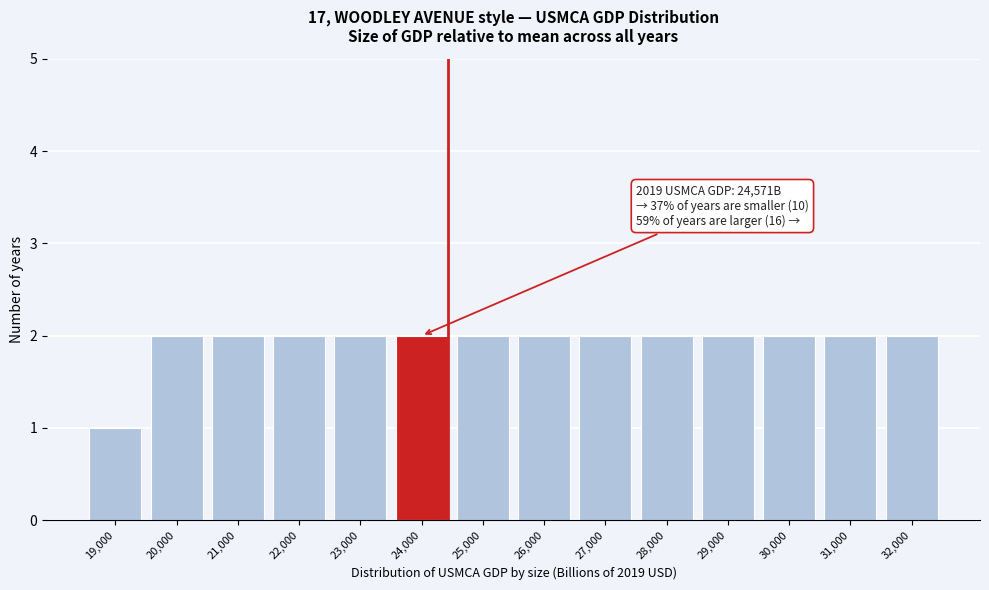

Reading left to right, extract all data points from this chart.

19,000=1	20,000=2	21,000=2	22,000=2	23,000=2	24,000=2	25,000=2	26,000=2	27,000=2	28,000=2	29,000=2	30,000=2	31,000=2	32,000=2